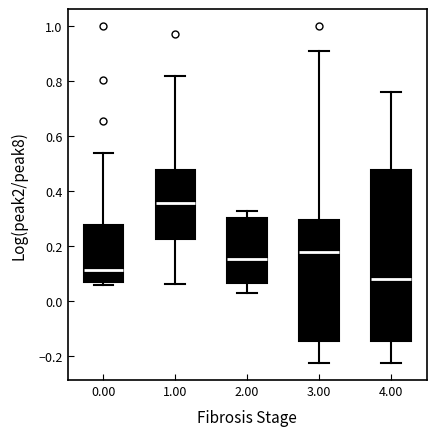

Which box's median line is the highest?

1.00